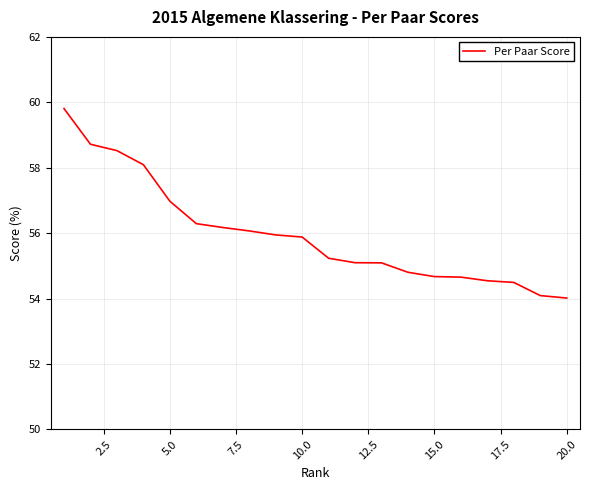

What is the maximum value shown in the chart?

59.8